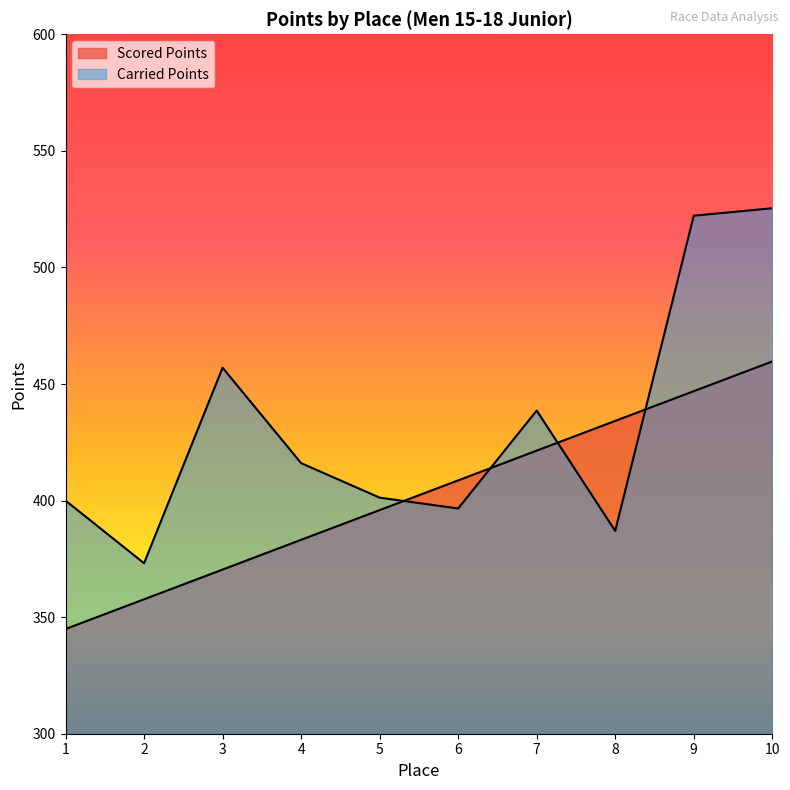

What is the difference between the highest and lowest values at 7?

17.2